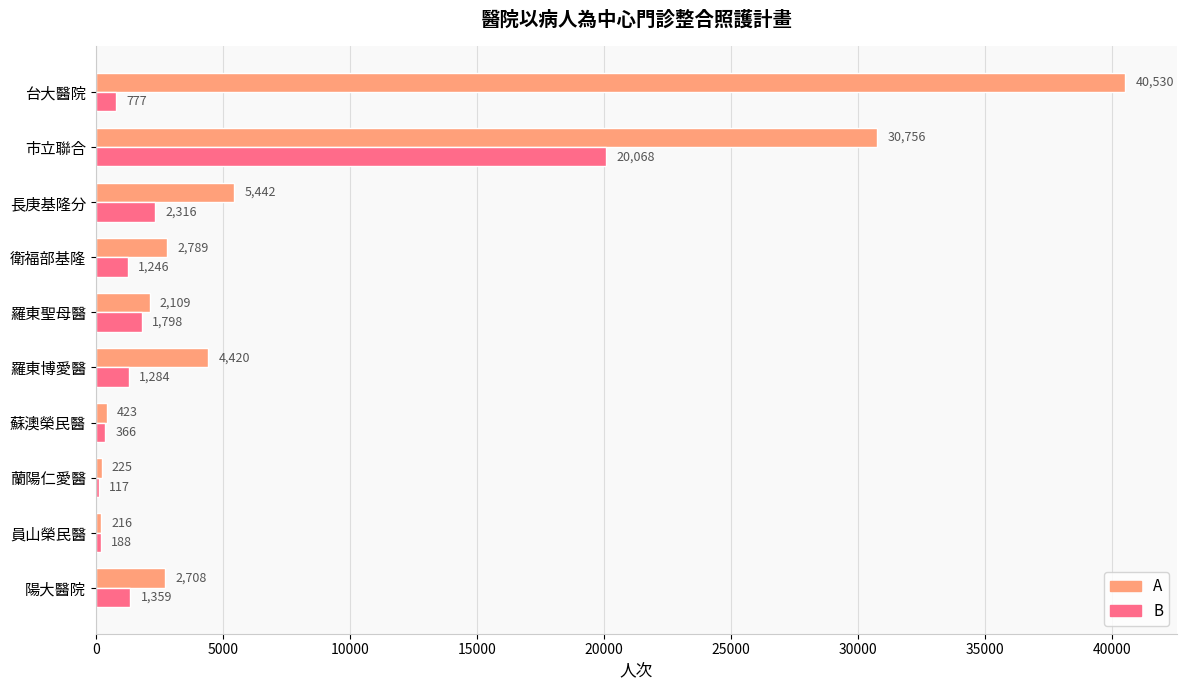

Count the number of data series in this chart.

2